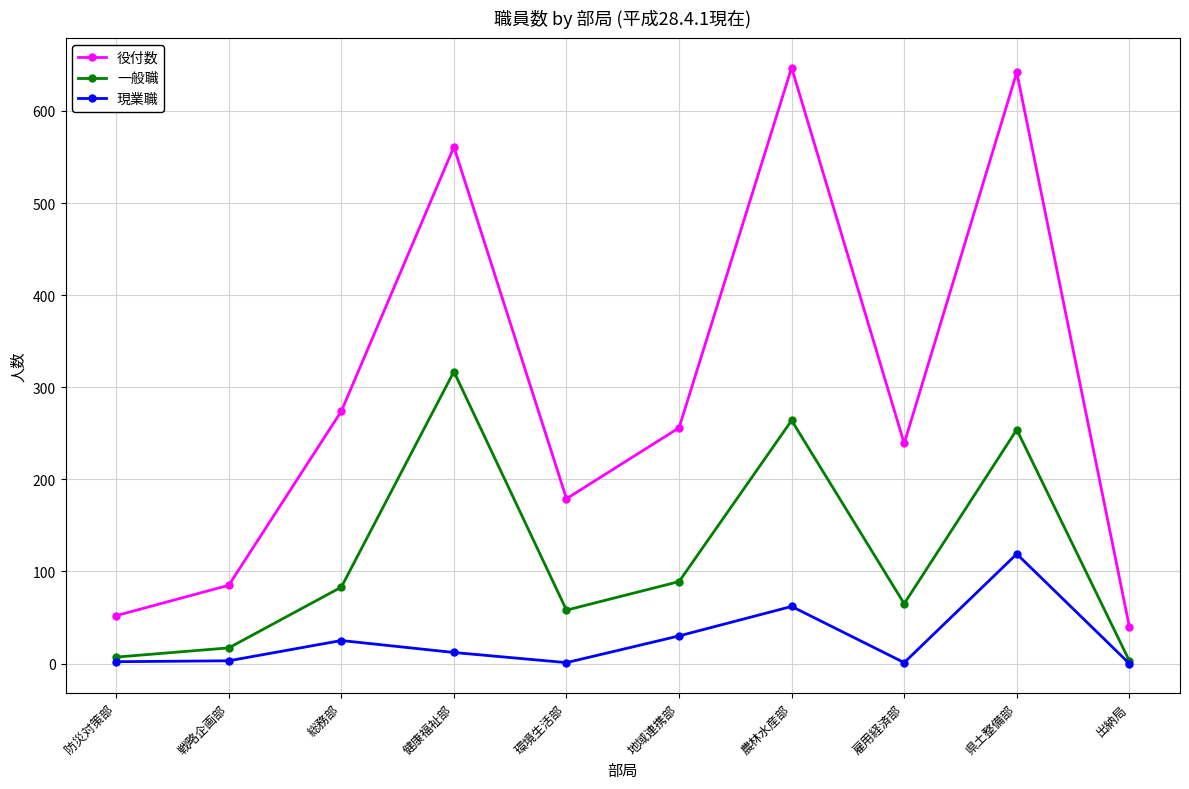

What position from the left is 総務部?

3